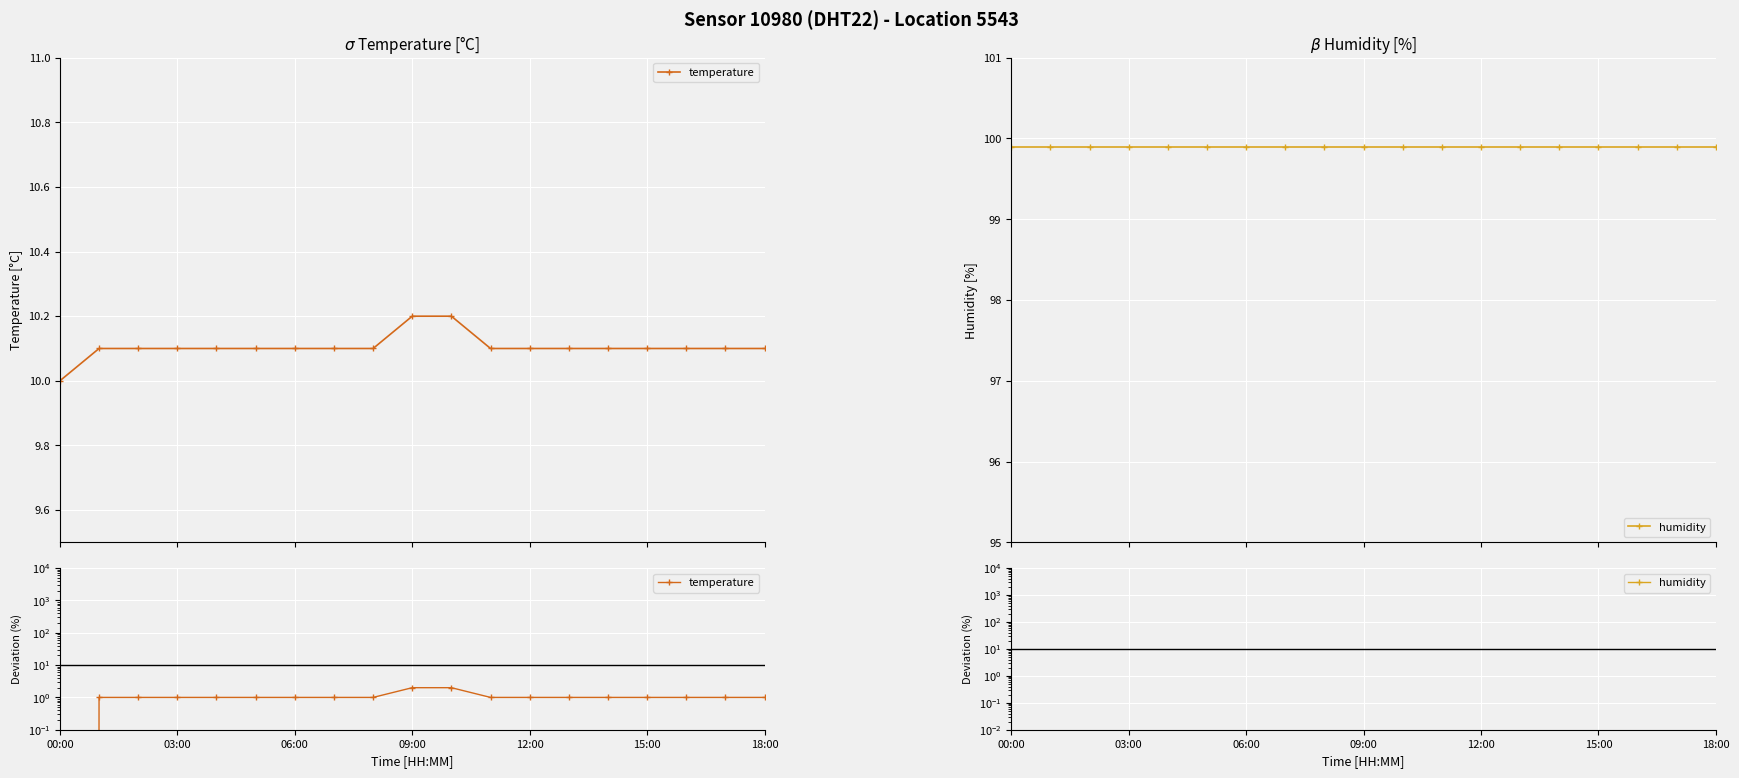

Reading left to right, extract all data points from this chart.

temperature: 0.0	1.0	1.0	1.0	1.0	1.0	1.0	1.0	1.0	2.0	2.0	1.0	1.0	1.0	1.0	1.0	1.0	1.0	1.0
humidity: 0.0	0.0	0.0	0.0	0.0	0.0	0.0	0.0	0.0	0.0	0.0	0.0	0.0	0.0	0.0	0.0	0.0	0.0	0.0